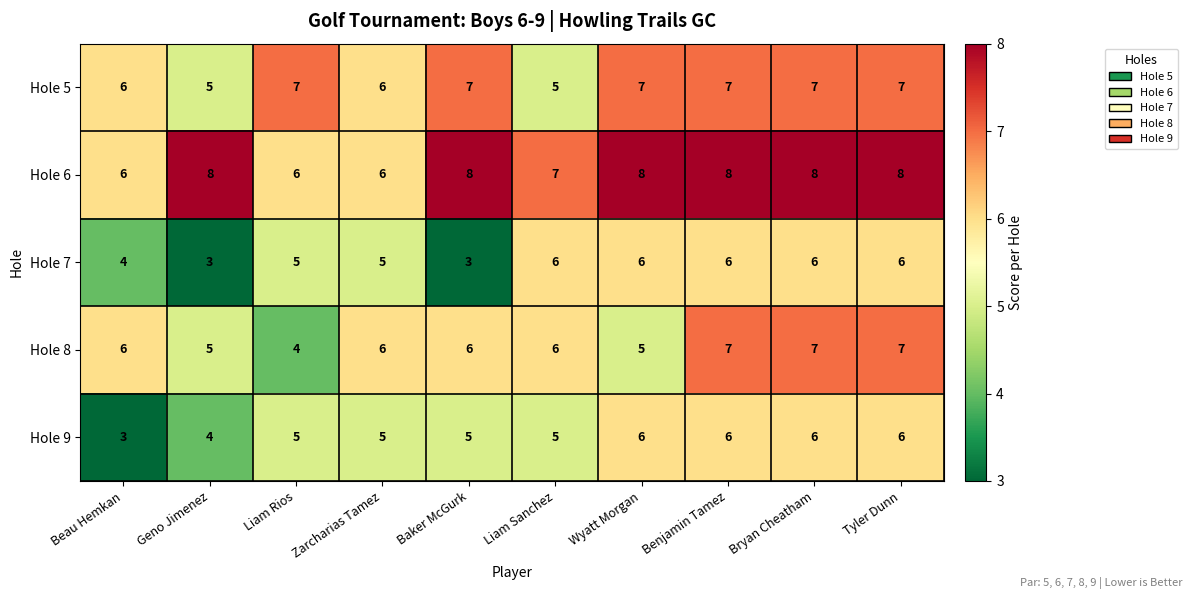

What is the sum of all Hole 7 values?

50